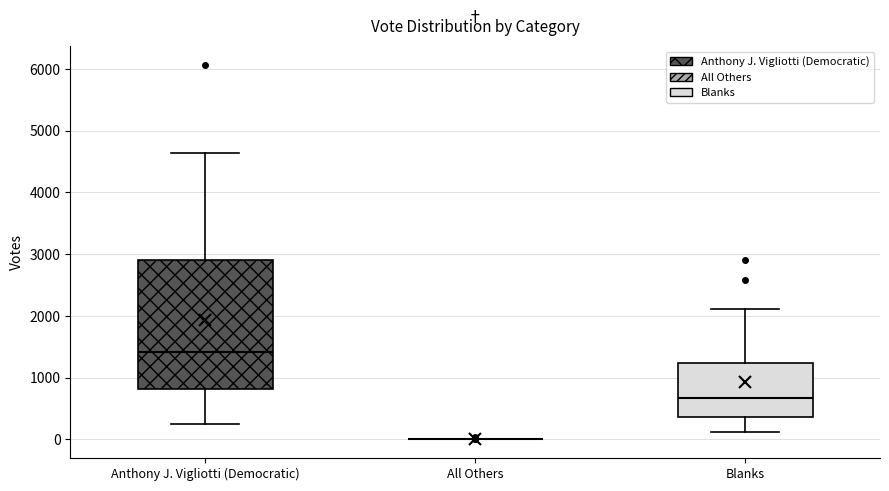

Reading left to right, read every box against the y-axis: the position of its median line, the range the box covers, and the ends of its whiskers. The values are not printed on the chart, so give them approximately, as read against the axis.

Anthony J. Vigliotti (Democratic): median 1400, box 800 to 2900, whiskers 300 to 4600
All Others: box collapsed to a line at 0, whiskers 0 to 0
Blanks: median 700, box 400 to 1200, whiskers 100 to 2100